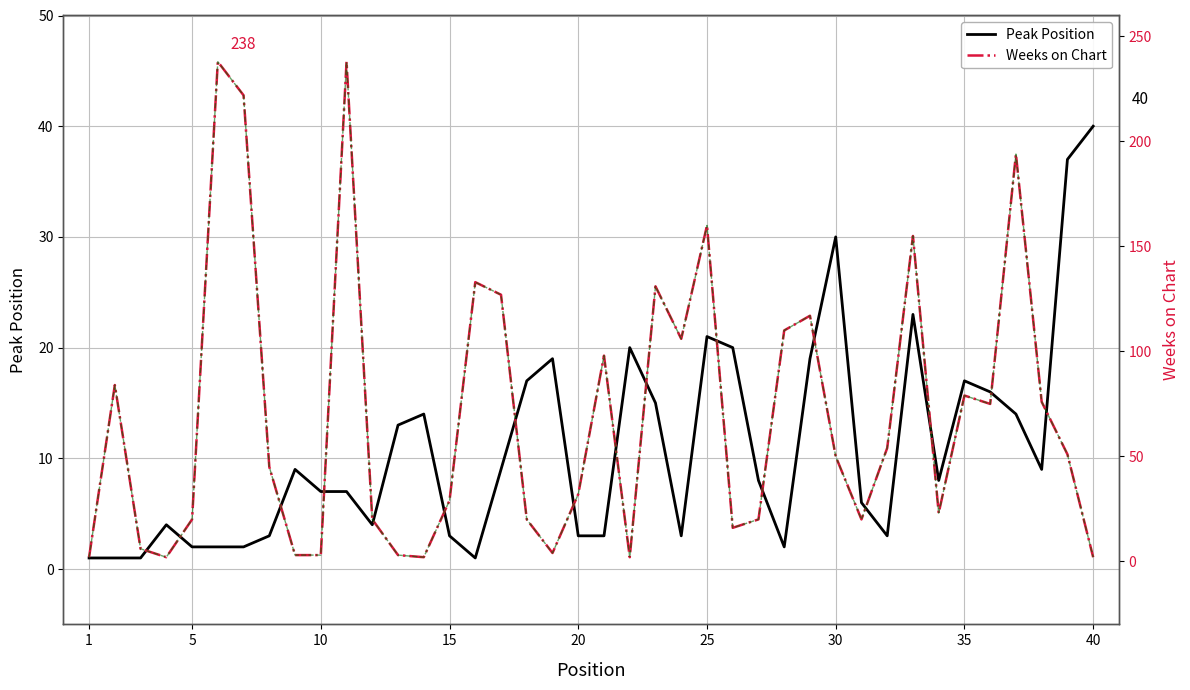

What is the minimum value shown in the chart?

1